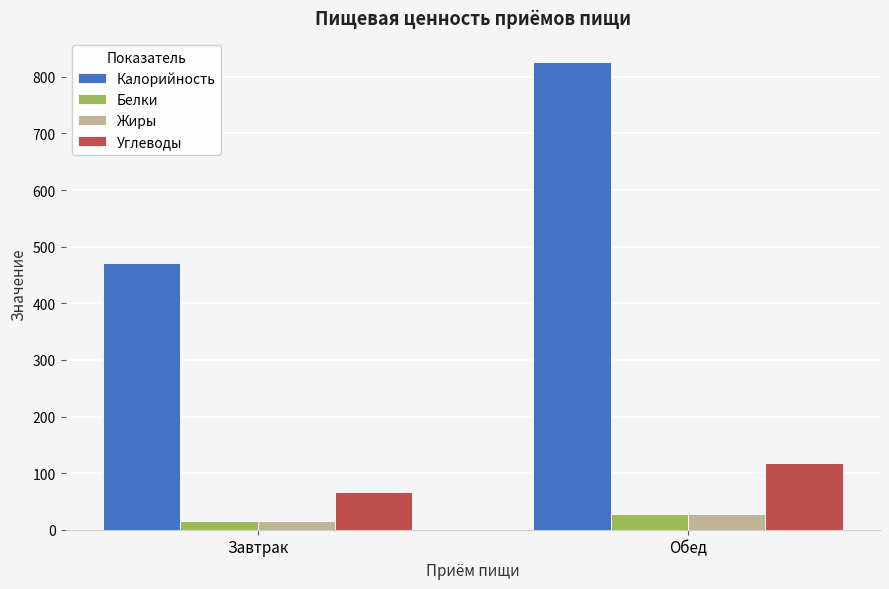

What position from the right is Обед?

1